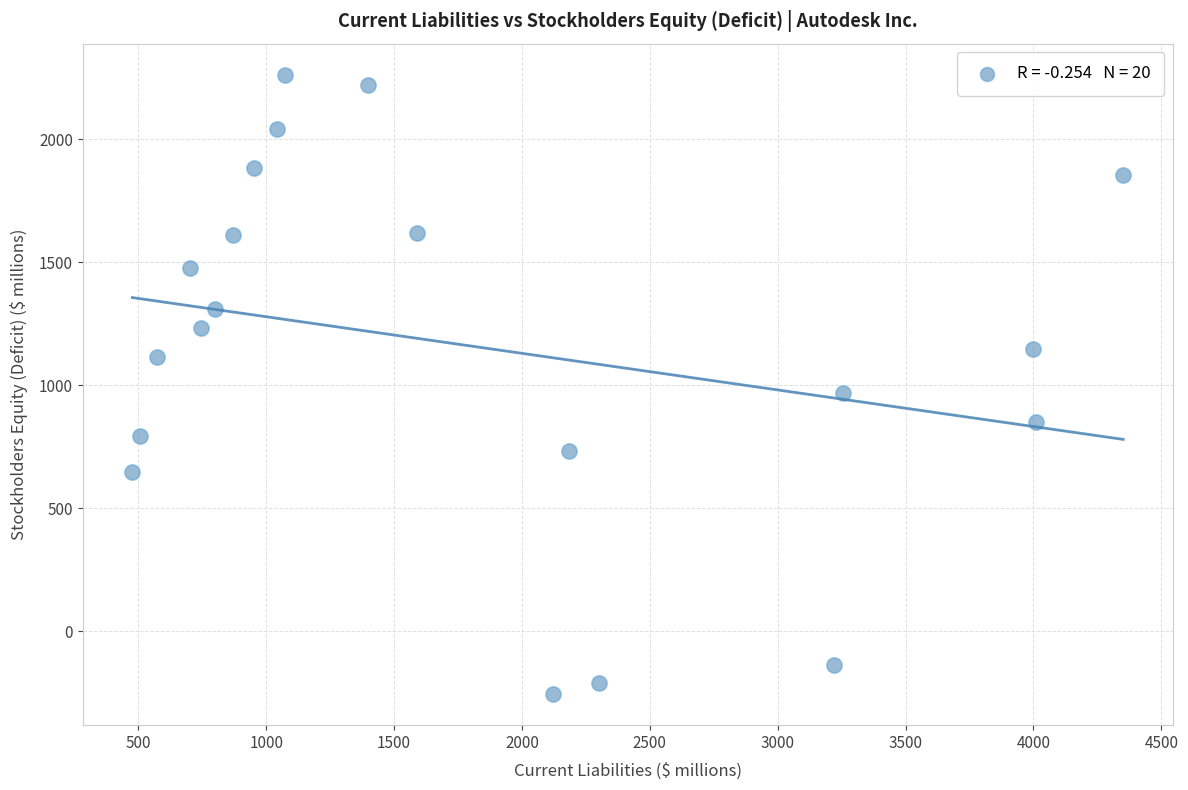

What is the range of X values (max minus min)?

3874